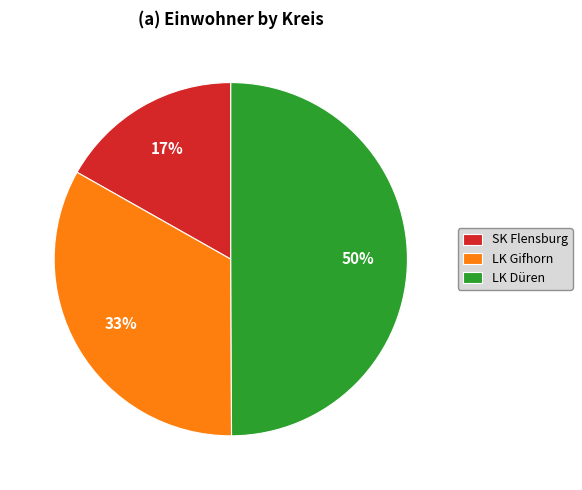

To the nearest percent, what percentage of the pie is SK Flensburg?

17%